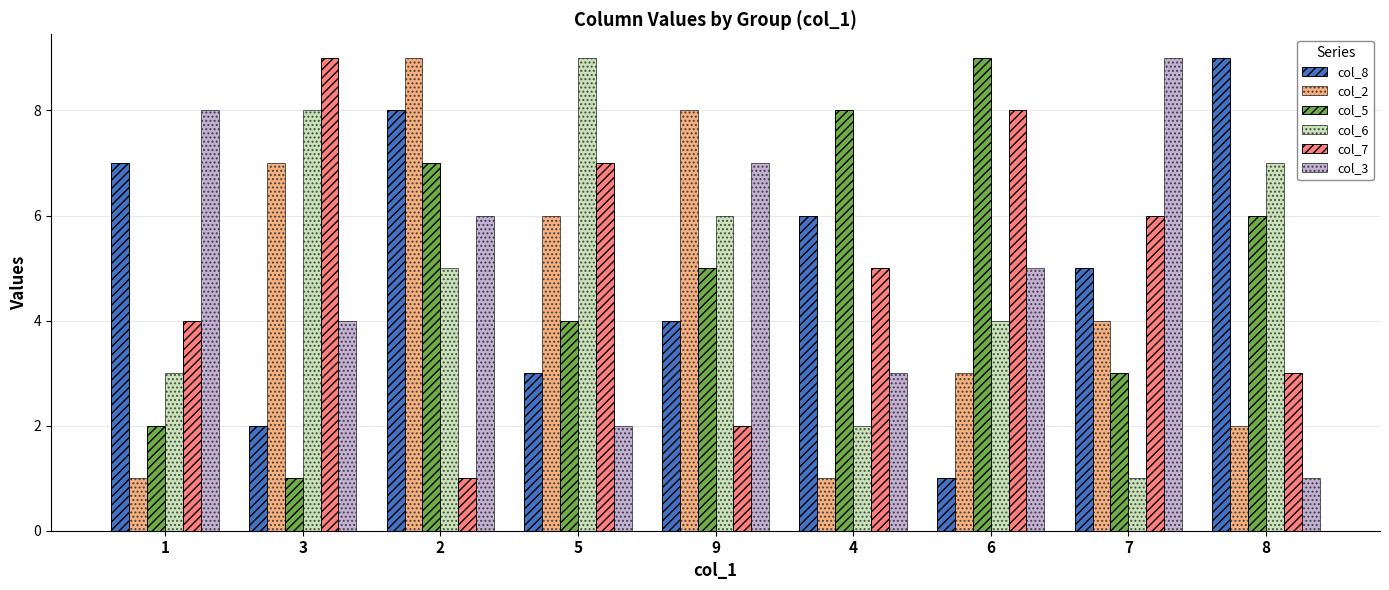

Rank the categories by col_5 value from highest to lowest.

6, 4, 2, 8, 9, 5, 7, 1, 3